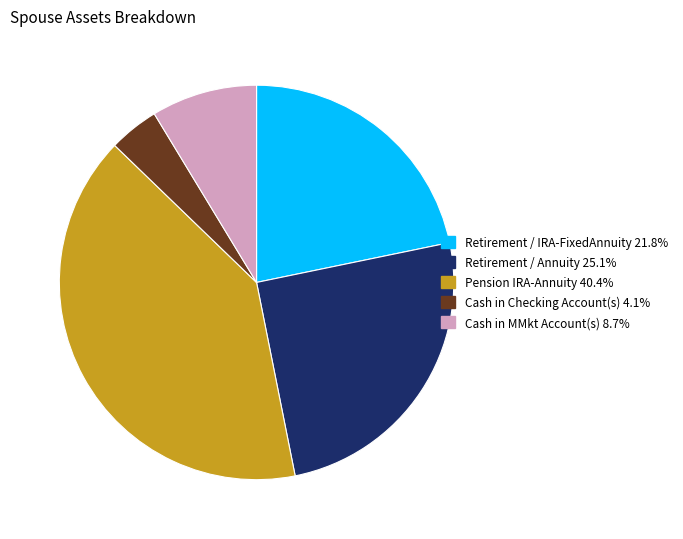

Which has a higher value, Pension IRA-Annuity or Retirement / IRA-FixedAnnuity?

Pension IRA-Annuity